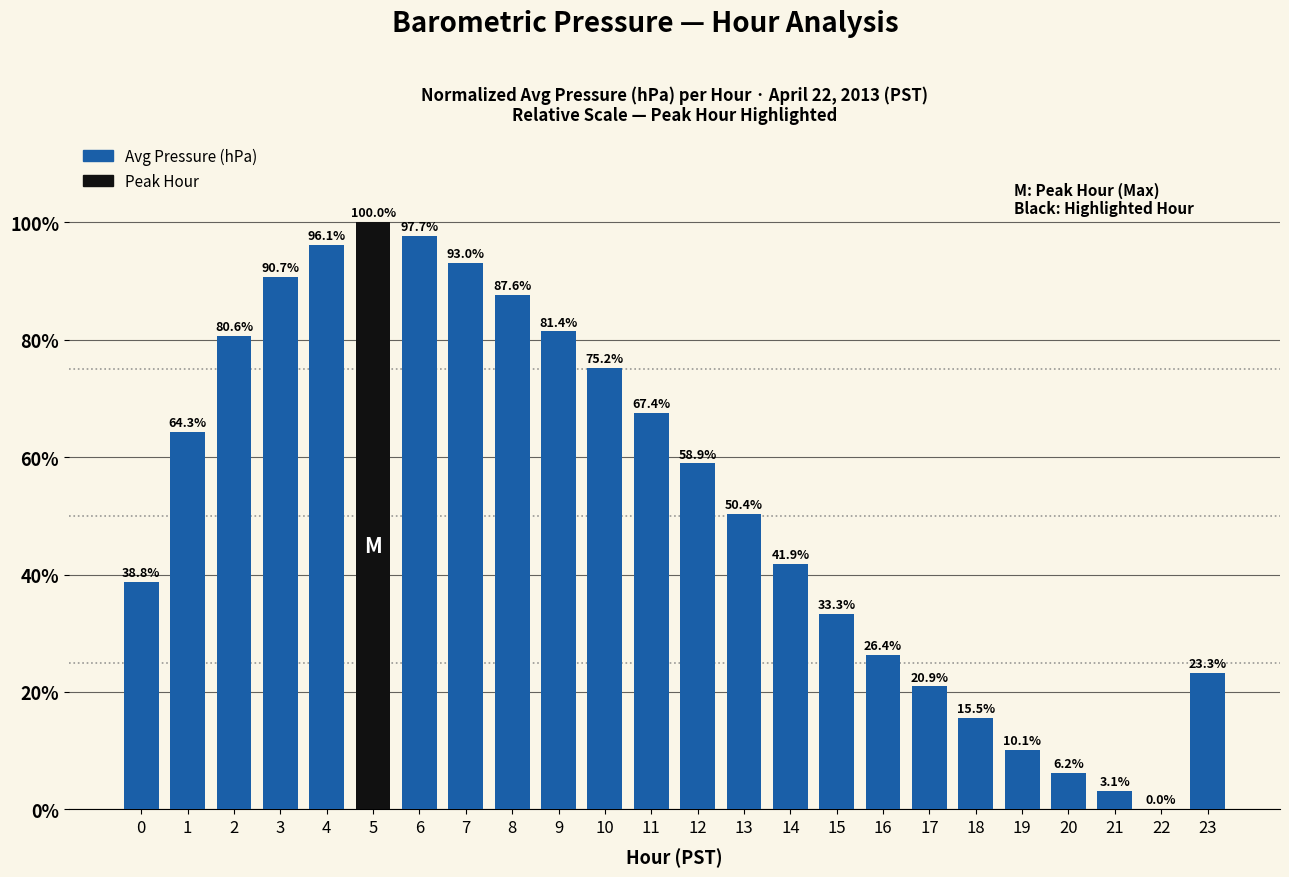

The chart shows a value of 67.7 at 13. True or false?

False